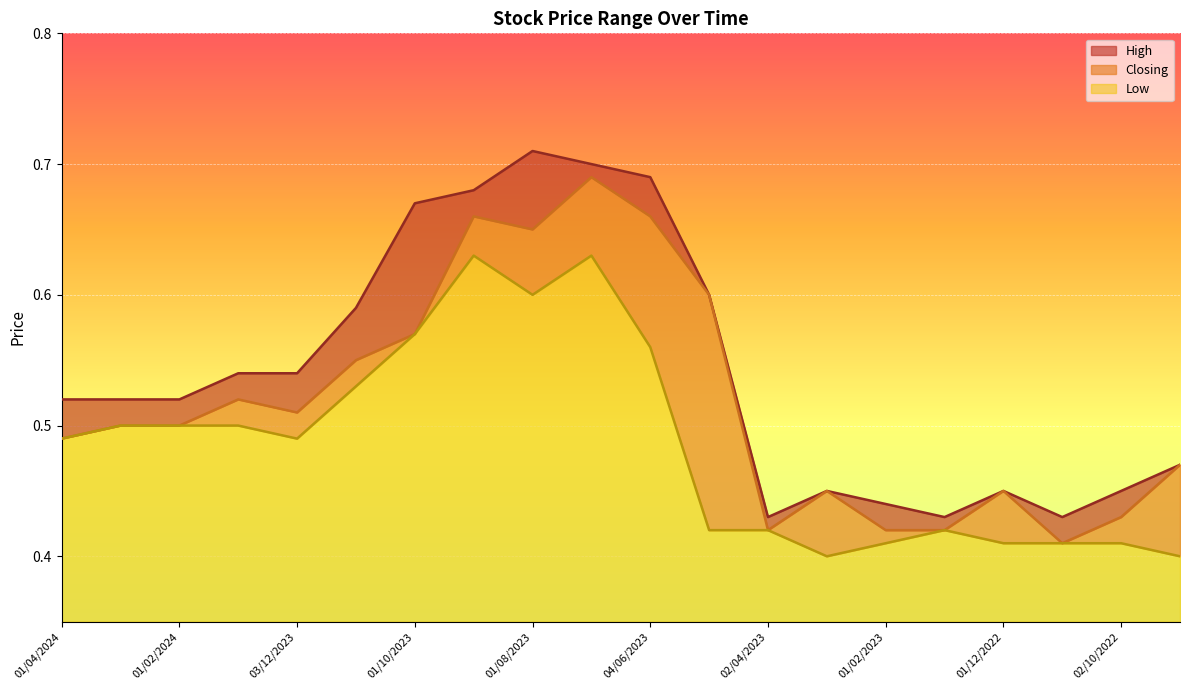

The Closing series shows 0.5 at 01/09/2022. True or false?

True